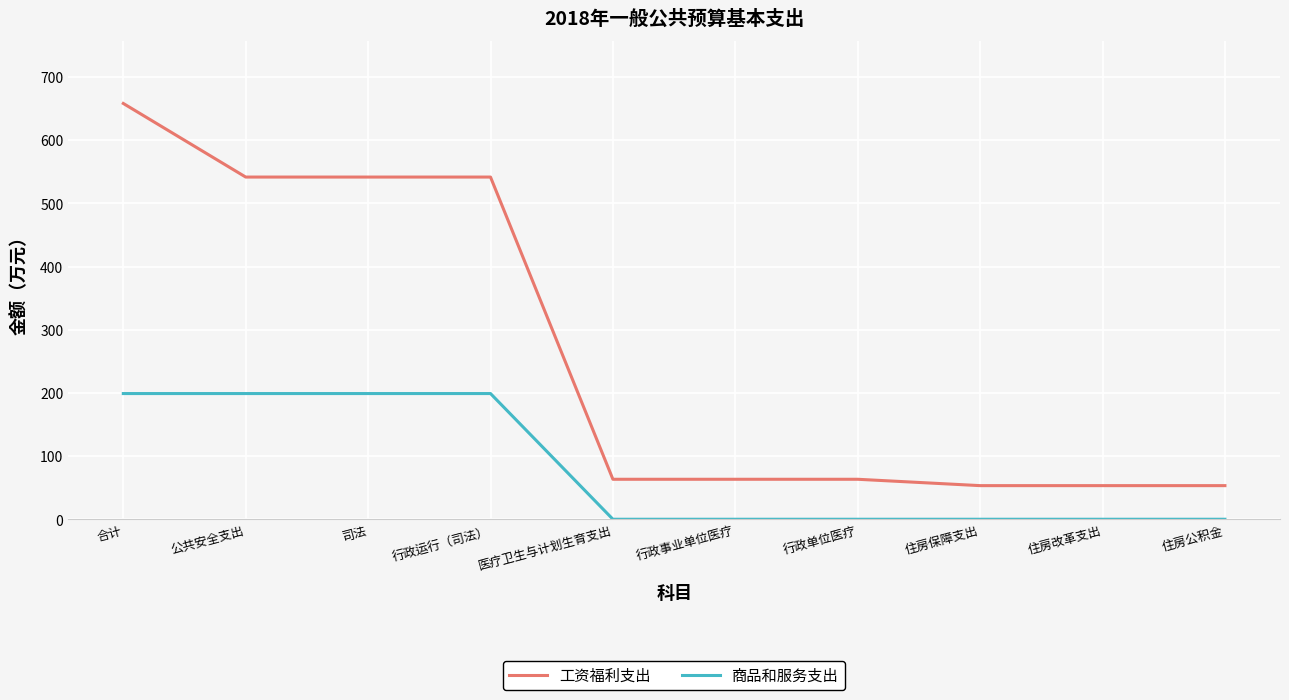

At which category is the sum across all series the highest?

合计